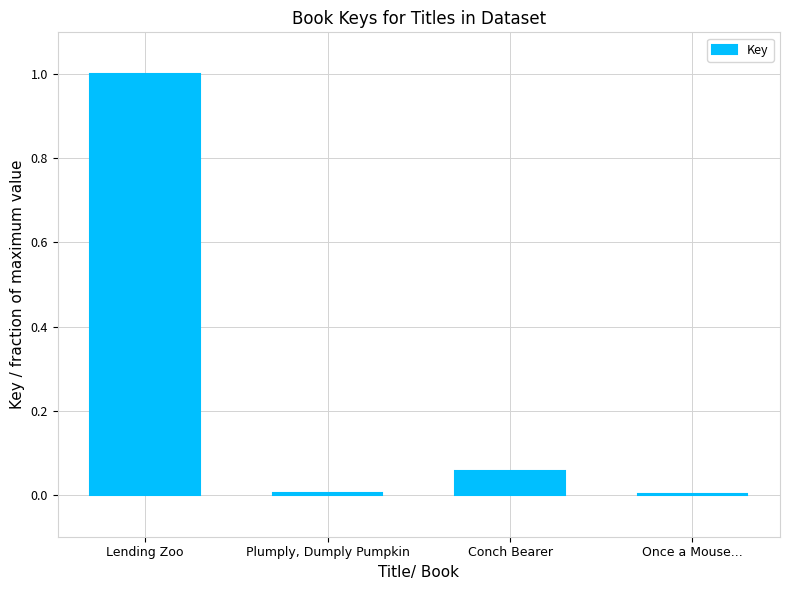

The chart shows a value of 0.0 at Once a Mouse.... True or false?

True